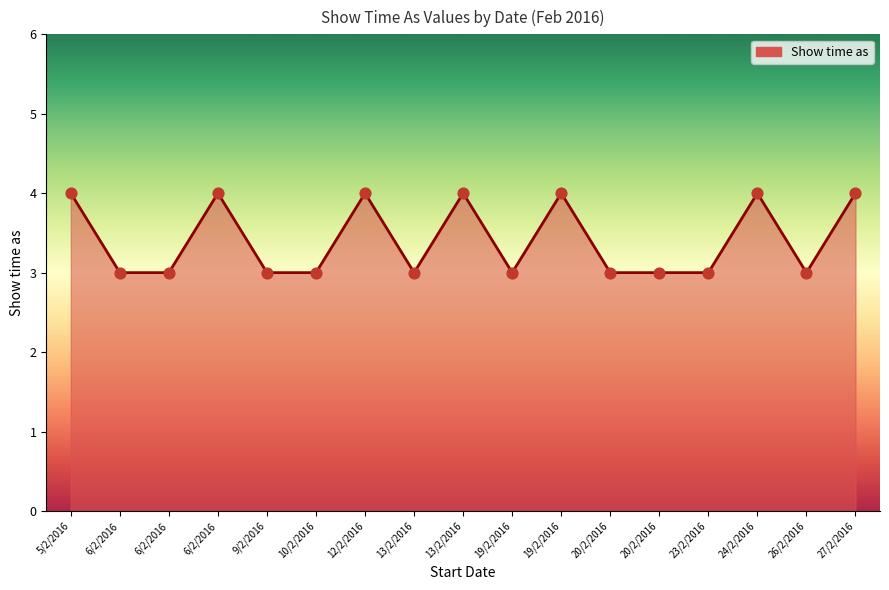

Which has a higher value, 27/2/2016 or 20/2/2016?

27/2/2016